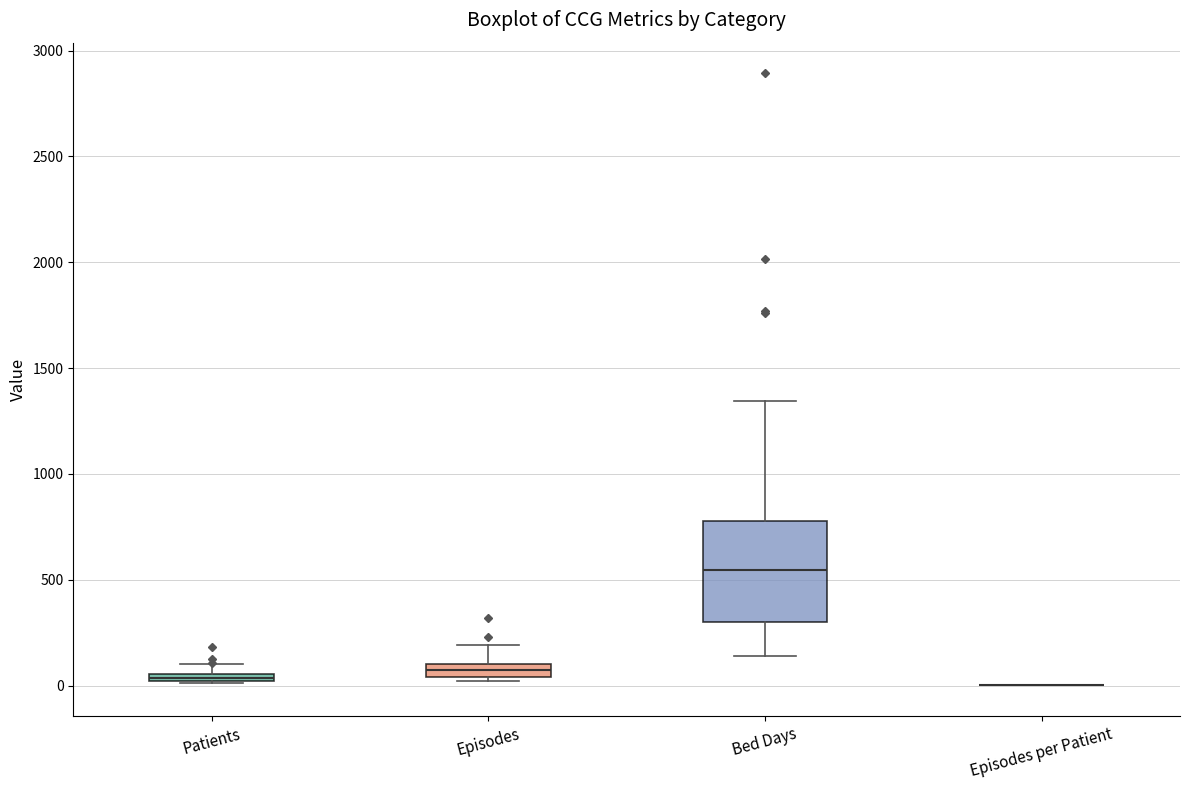

Which box is the tallest, from its lower edge to its upper edge?

Bed Days